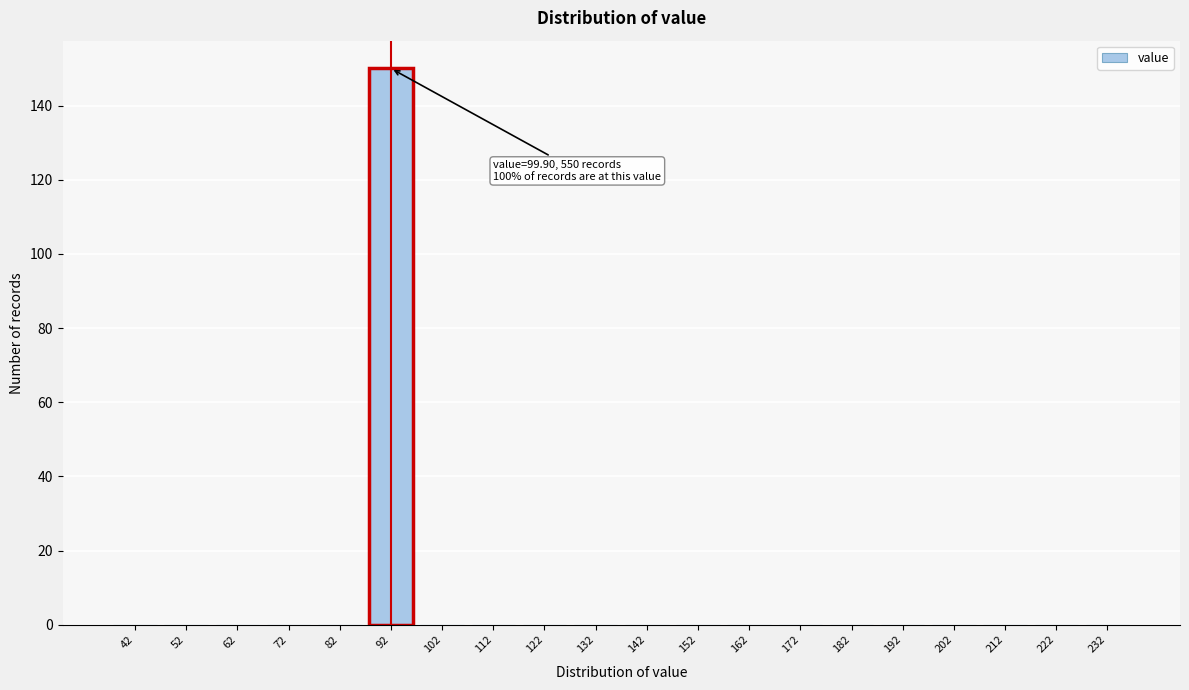

Reading left to right, extract all data points from this chart.

42=0	52=0	62=0	72=0	82=0	92=150	102=0	112=0	122=0	132=0	142=0	152=0	162=0	172=0	182=0	192=0	202=0	212=0	222=0	232=0